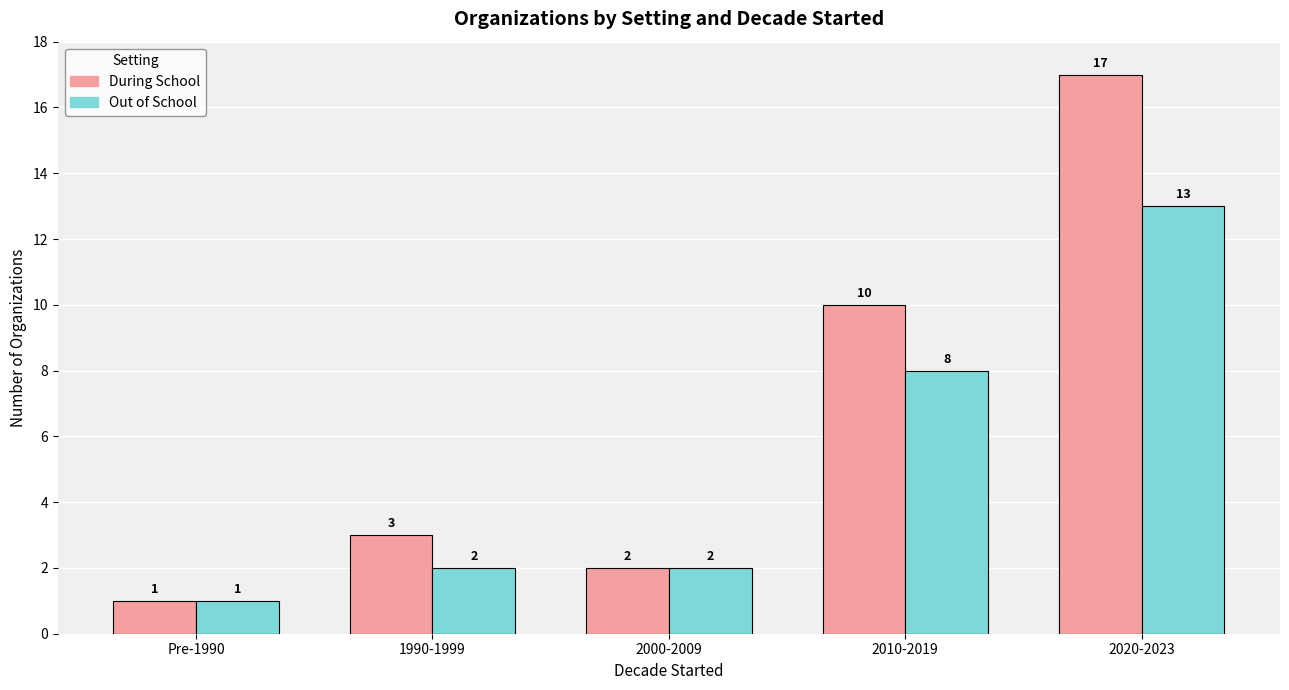

Between 2010-2019 and 2020-2023, which series saw the biggest shift?

During School